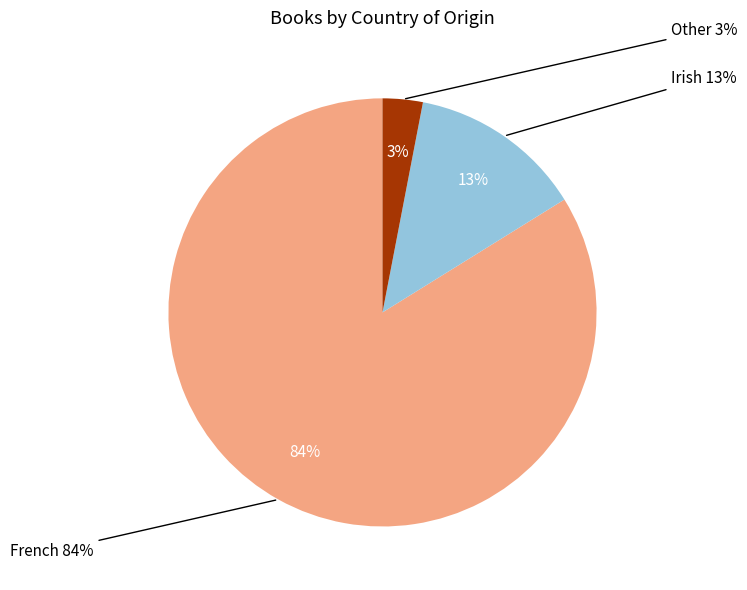

Is it true that French is 76% of the pie?

False